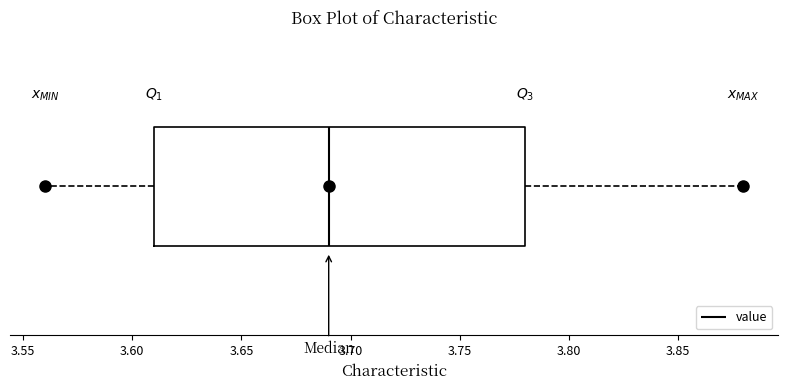

Read this box plot against the x-axis: the position of the median line, the range covered by the box, and the ends of both whiskers. The values are not printed on the chart, so give them approximately, as read against the axis.

median 3.69, box 3.61 to 3.78, whiskers 3.56 to 3.88